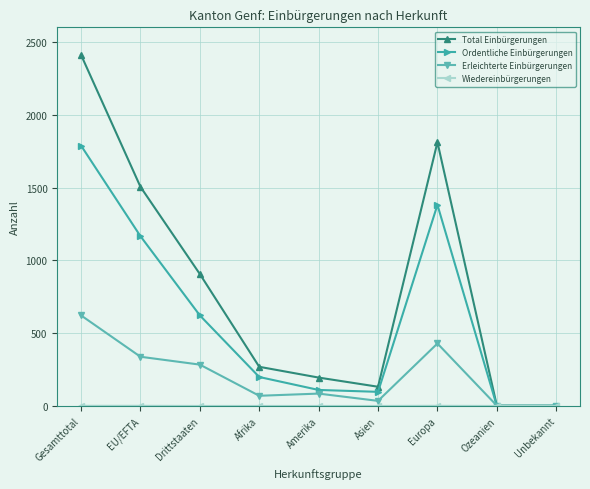

What is the label of the 3rd point from the right?

Europa